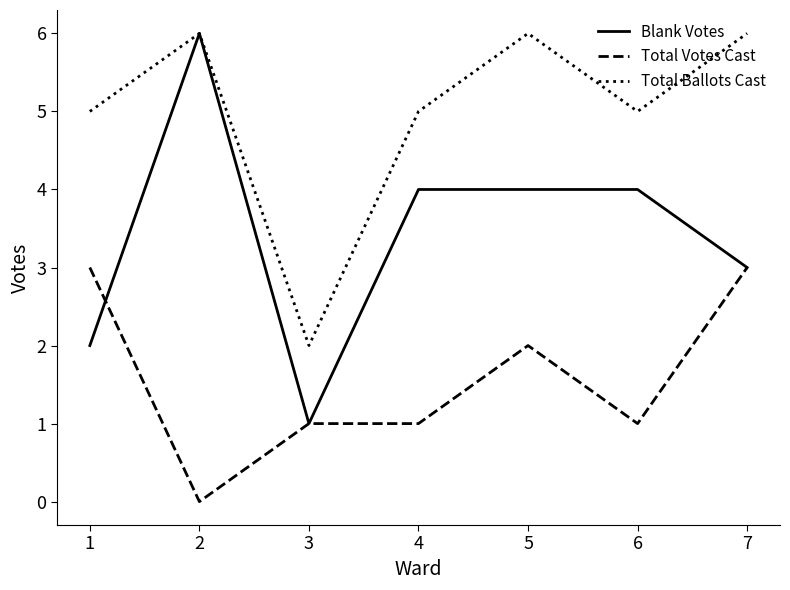

At which category does Total Votes Cast reach its first local valley?

2